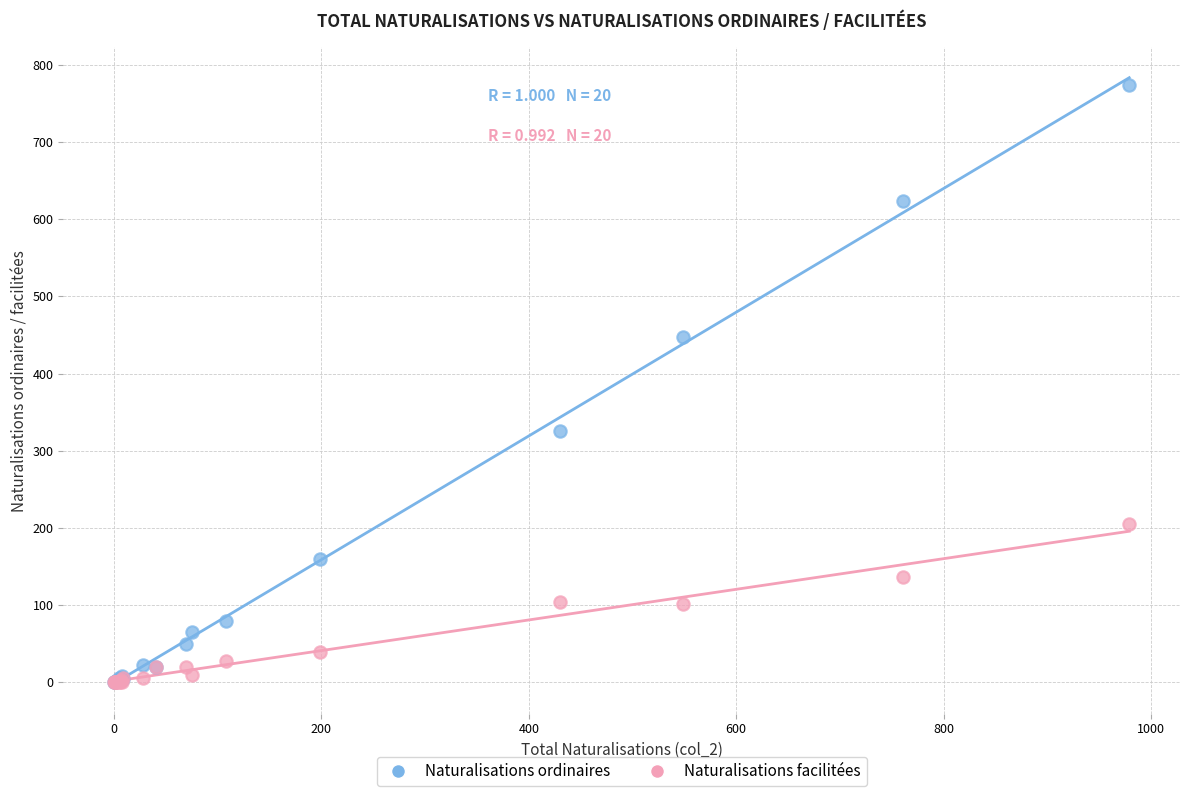

What are all the series names shown in the legend?

Naturalisations ordinaires, Naturalisations facilitées